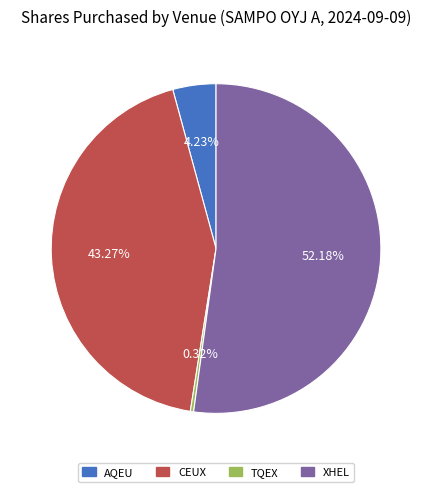

What portion of the pie excludes XHEL?

47.8%